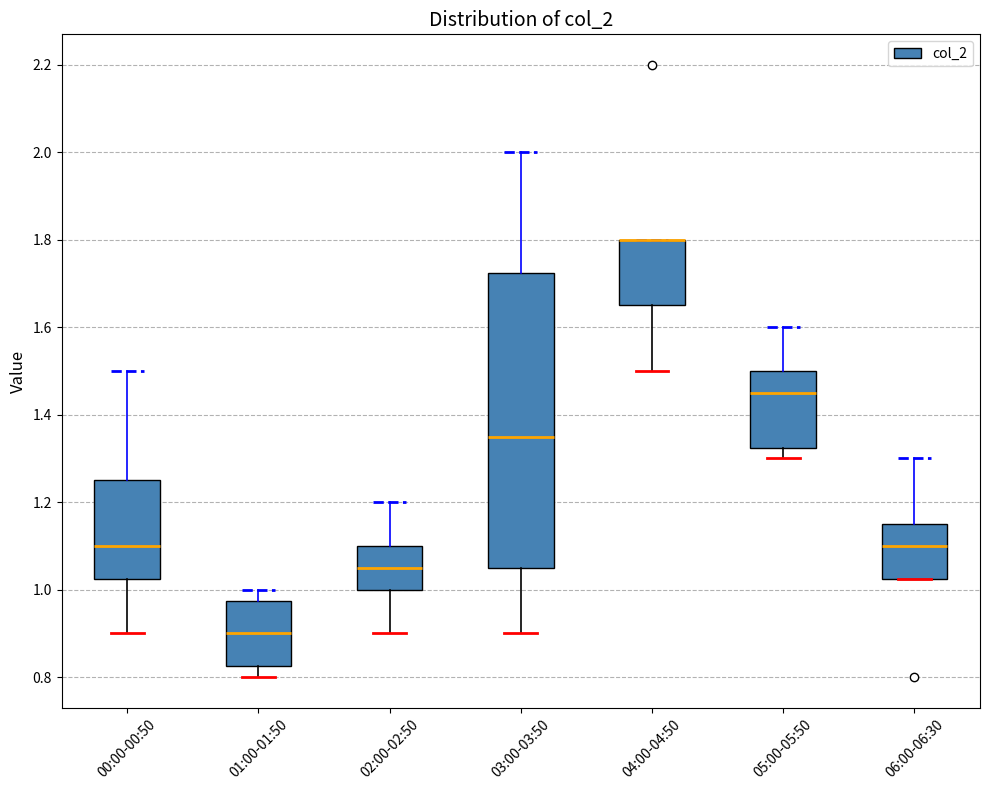

Which box is the tallest, from its lower edge to its upper edge?

03:00-03:50